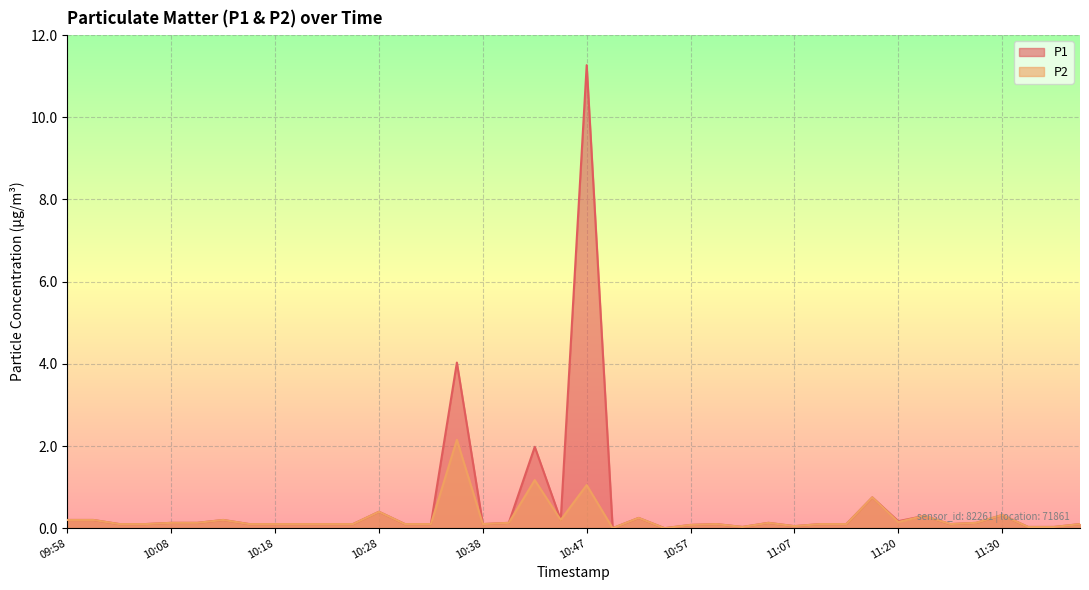

At which label does P1 reach its minimum?

10:50